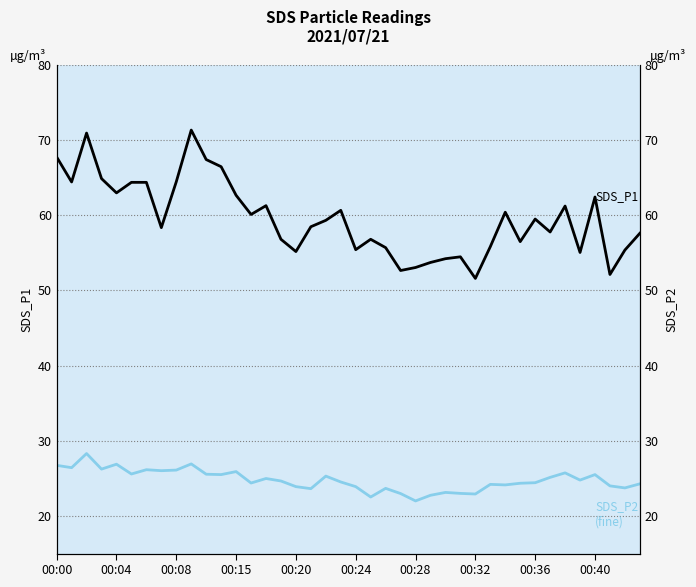

True or false: SDS_P2 (fine) has a value of 24.6 at 15.

True